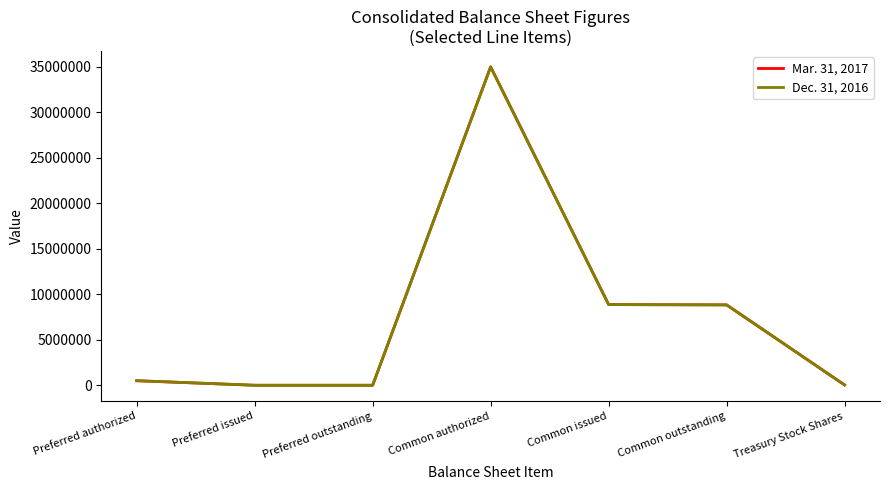

The value of Mar. 31, 2017 at Common outstanding is 5181713. True or false?

False